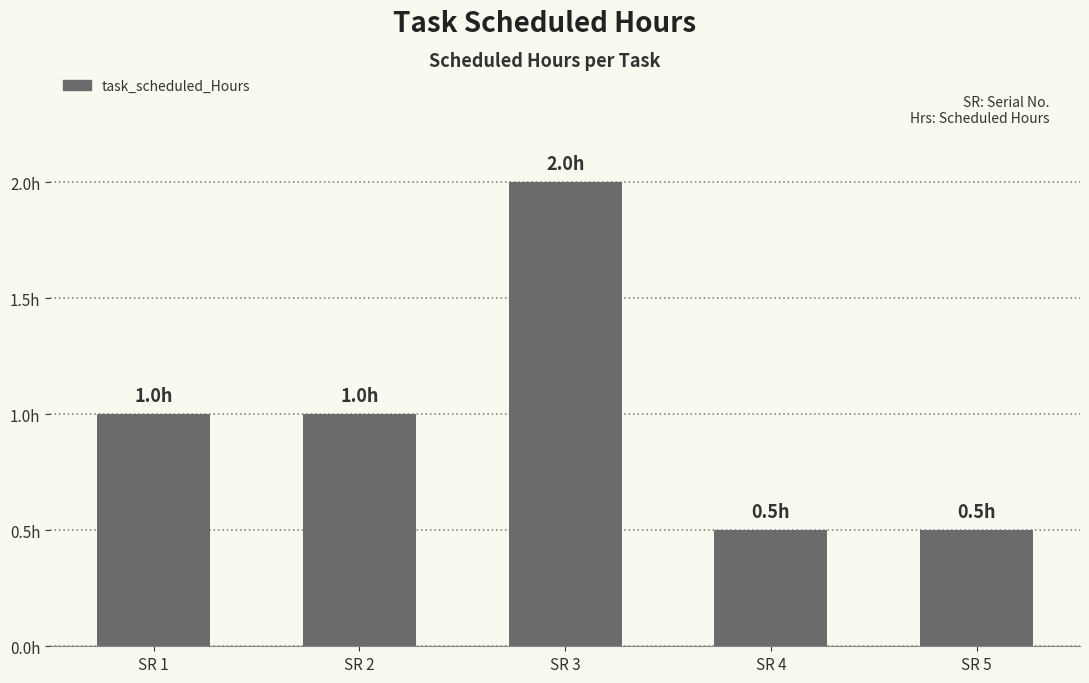

Does the chart contain any negative values?

No